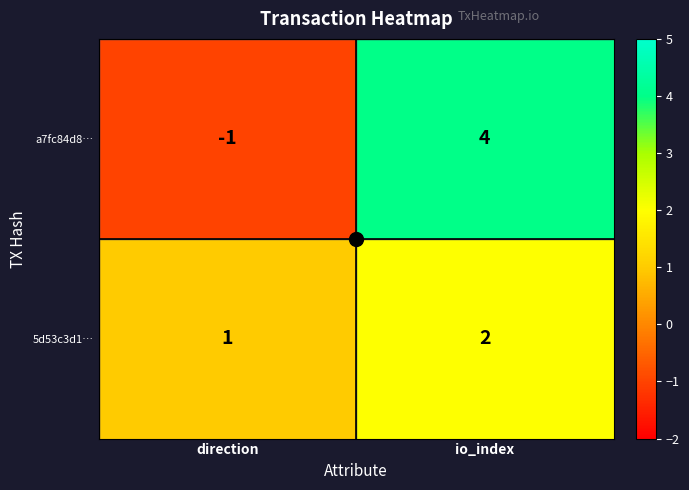

What is the sum of the 5d53c3d1… values at direction and io_index?

3